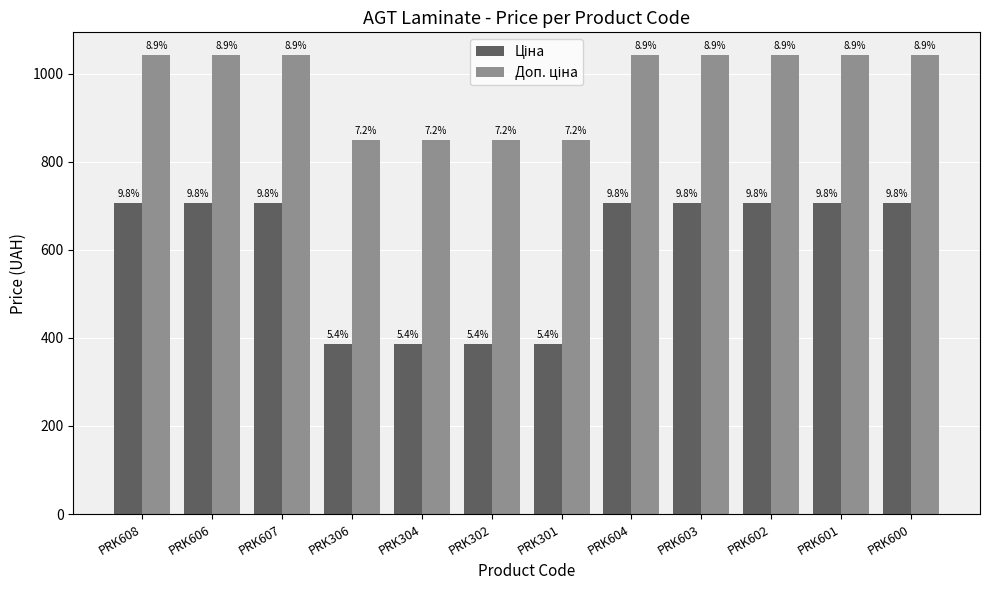

Which series has the widest spread of values?

Ціна